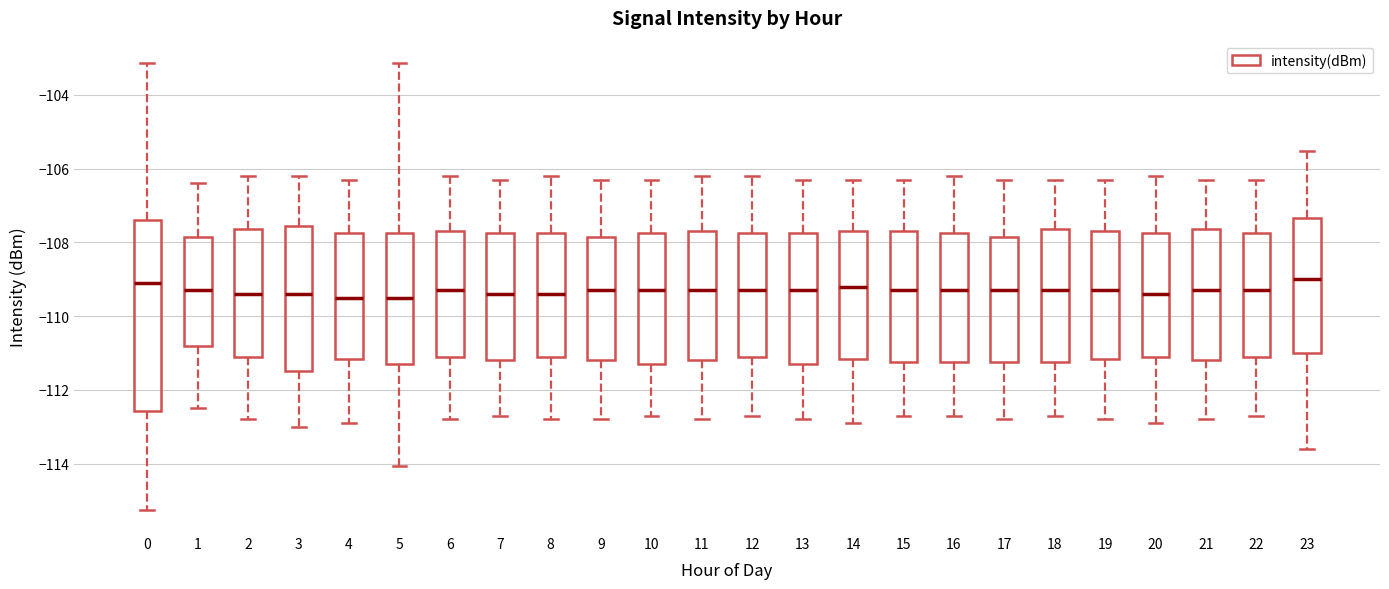

Where is the upper edge of the box at x = 23 on the y-axis? The values are not printed on the chart, so give them approximately, as read against the axis.

-107.4